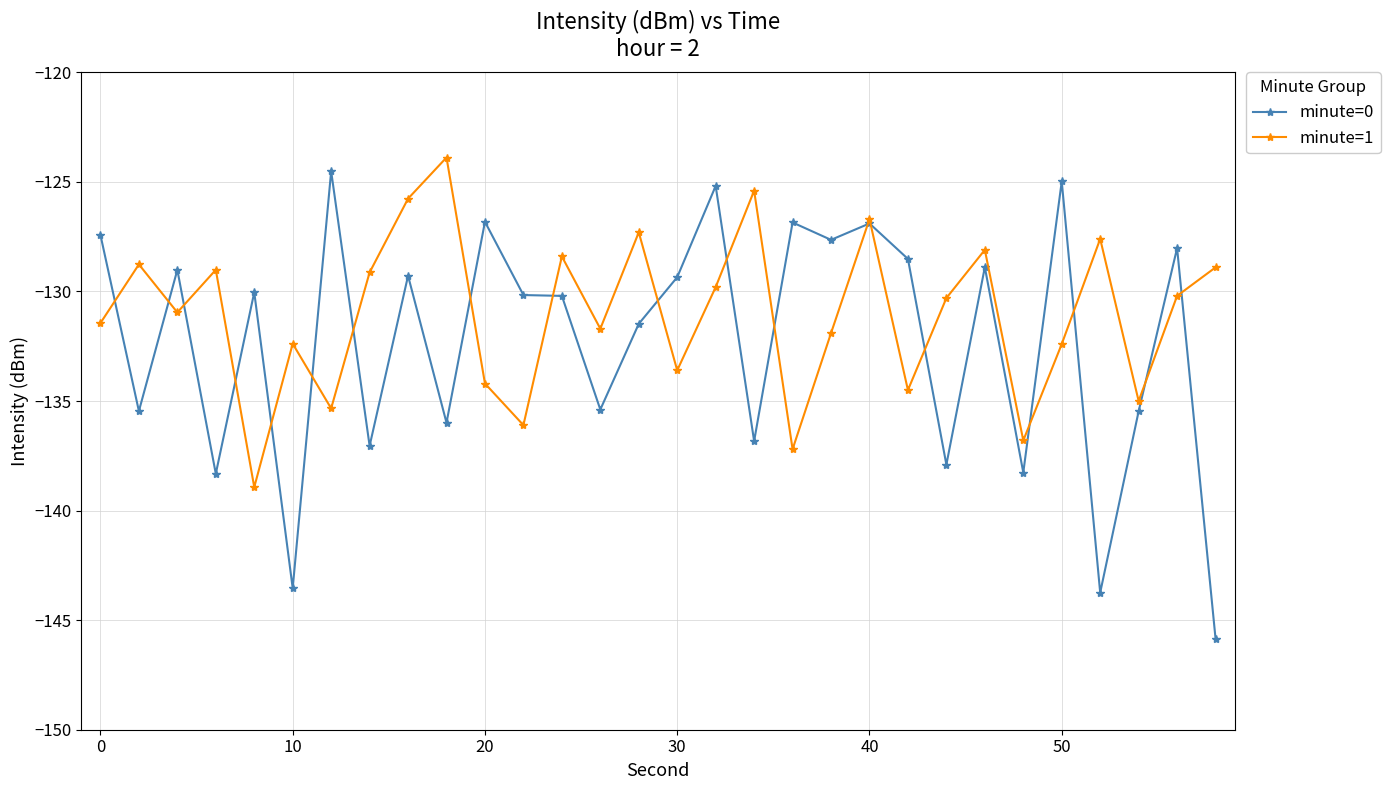

Count the number of categories in the chart.

30